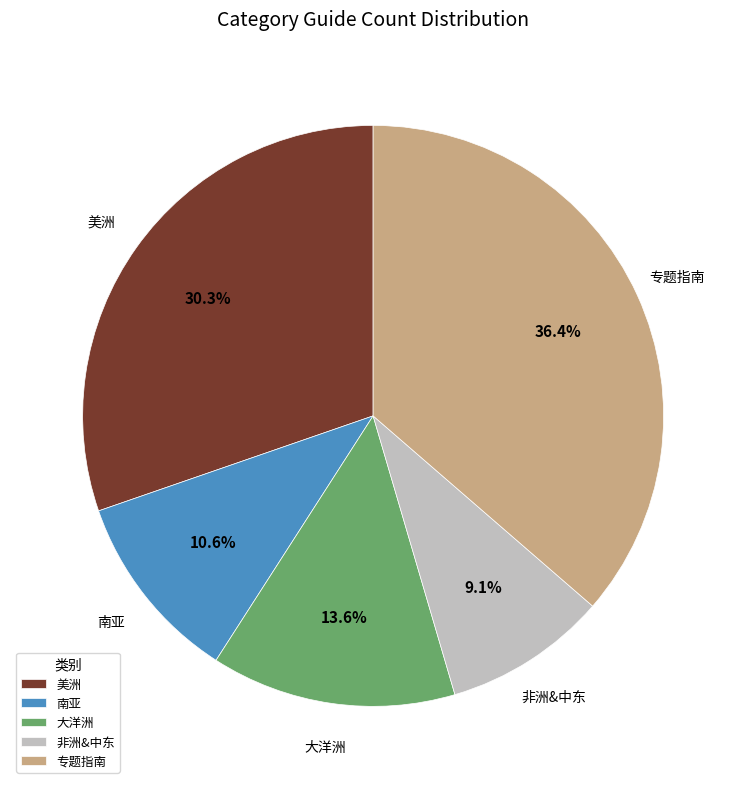

True or false: 专题指南 accounts for 28% of the total.

False